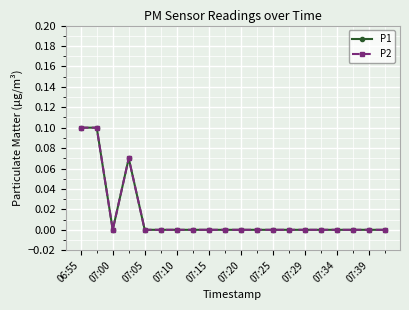

Does the chart have visible grid lines?

Yes